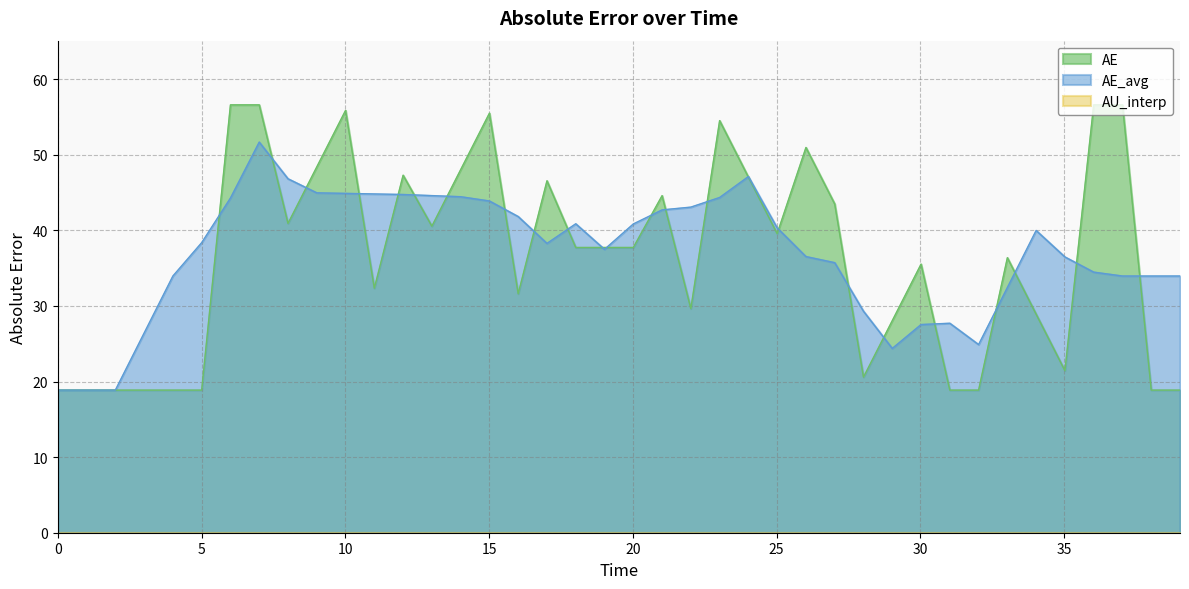

Is it true that AE equals 21.4 at 35.02432244614315?

True